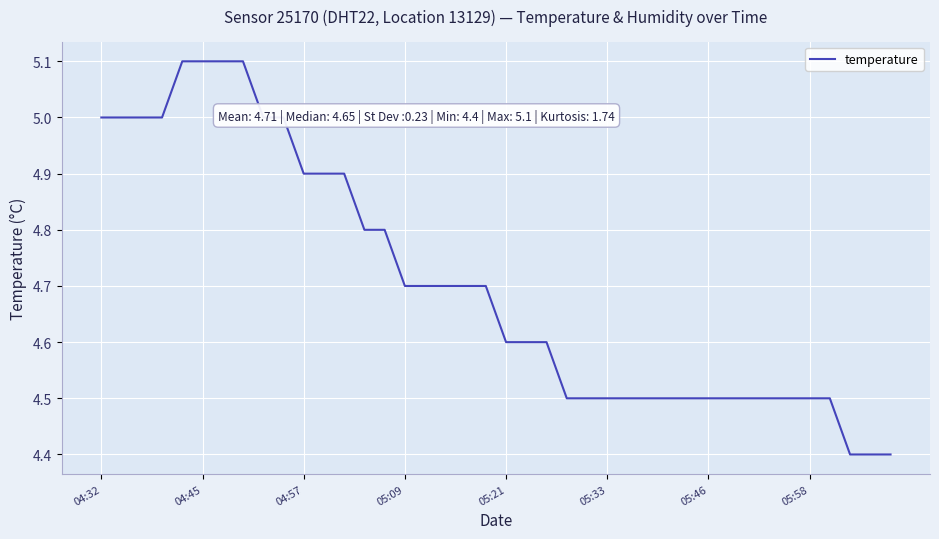

How many distinct data groups are displayed?

1